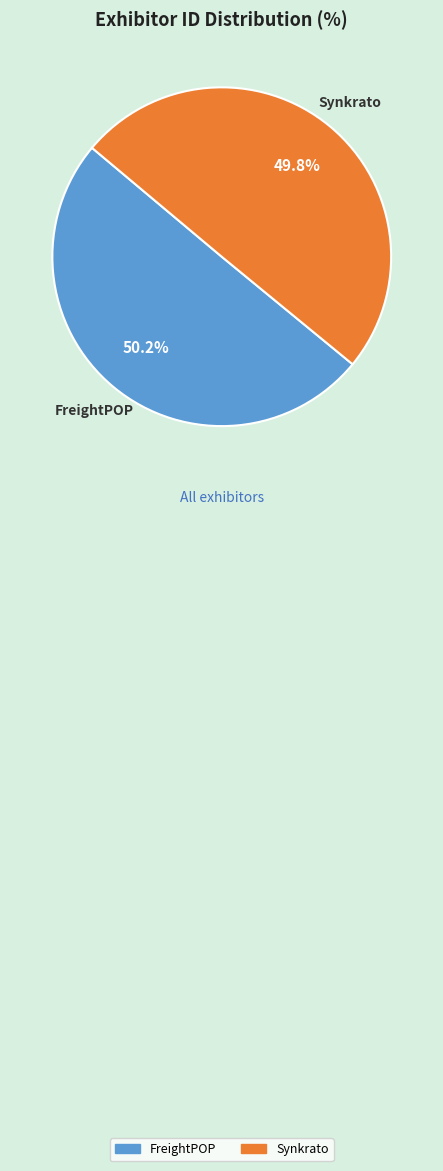

Count the number of slices in the pie.

2